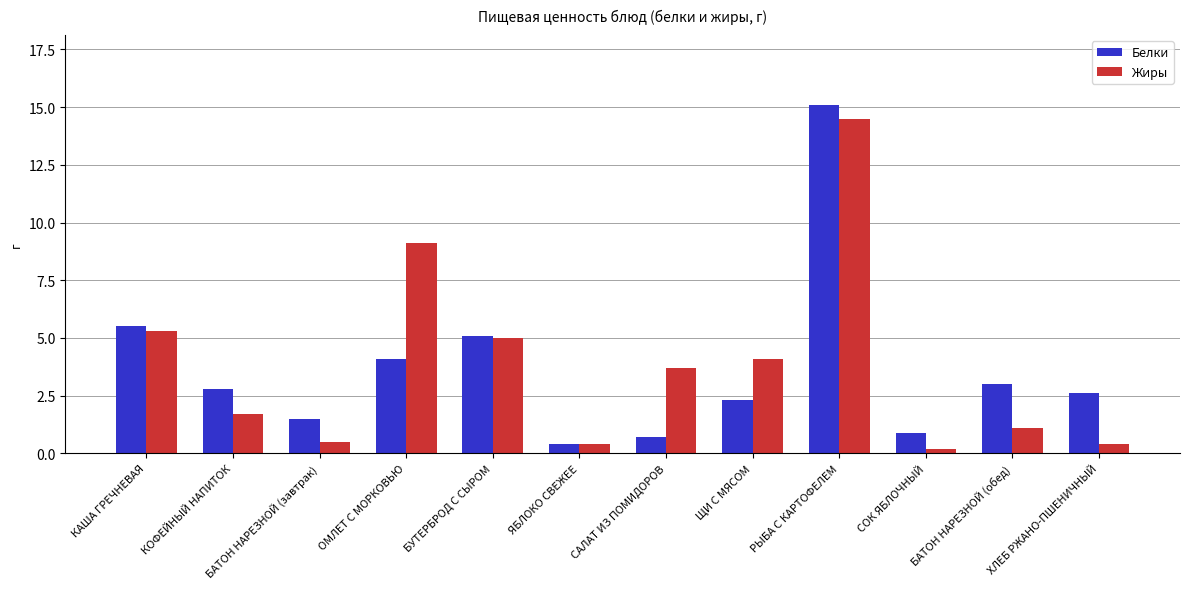

What is the difference between the Жиры values at РЫБА С КАРТОФЕЛЕМ and БАТОН НАРЕЗНОЙ (обед)?

13.4